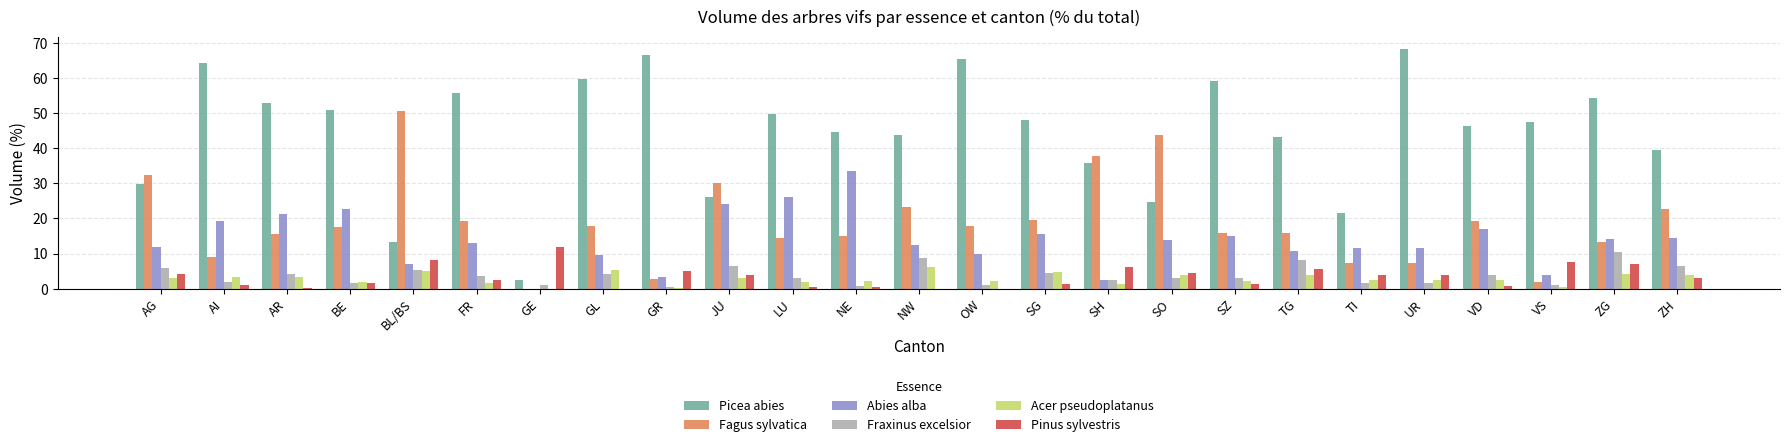

What is the sum of all Abies alba values?

344.1